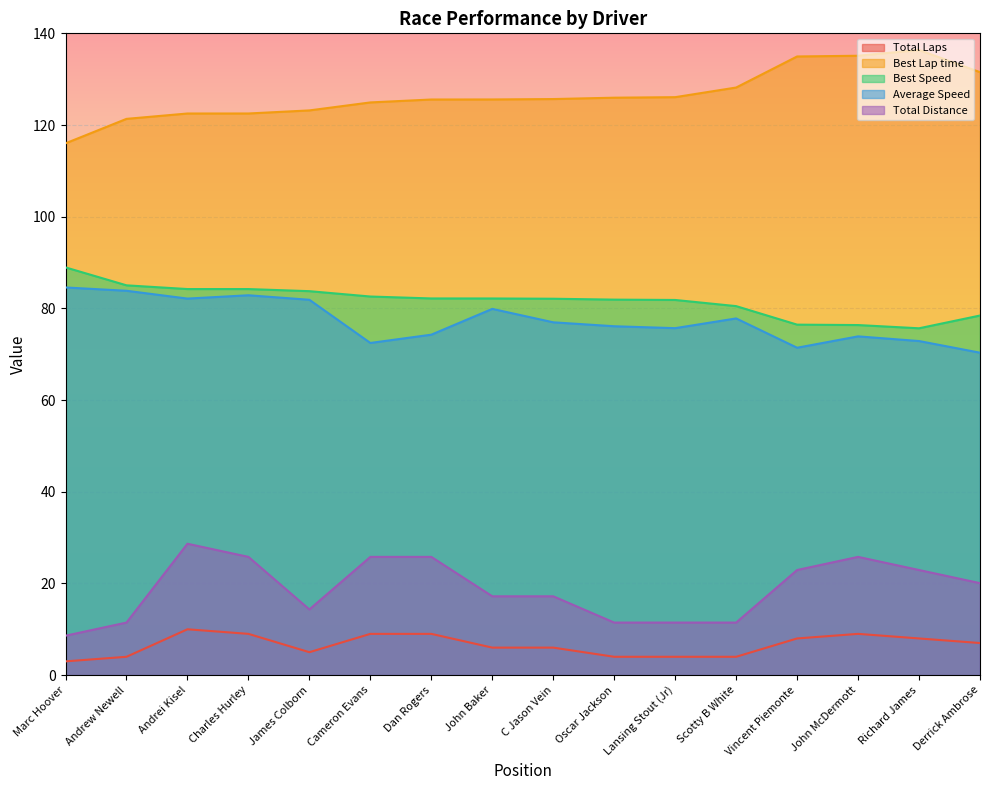

Which series has the largest total across all categories?

Best Lap time